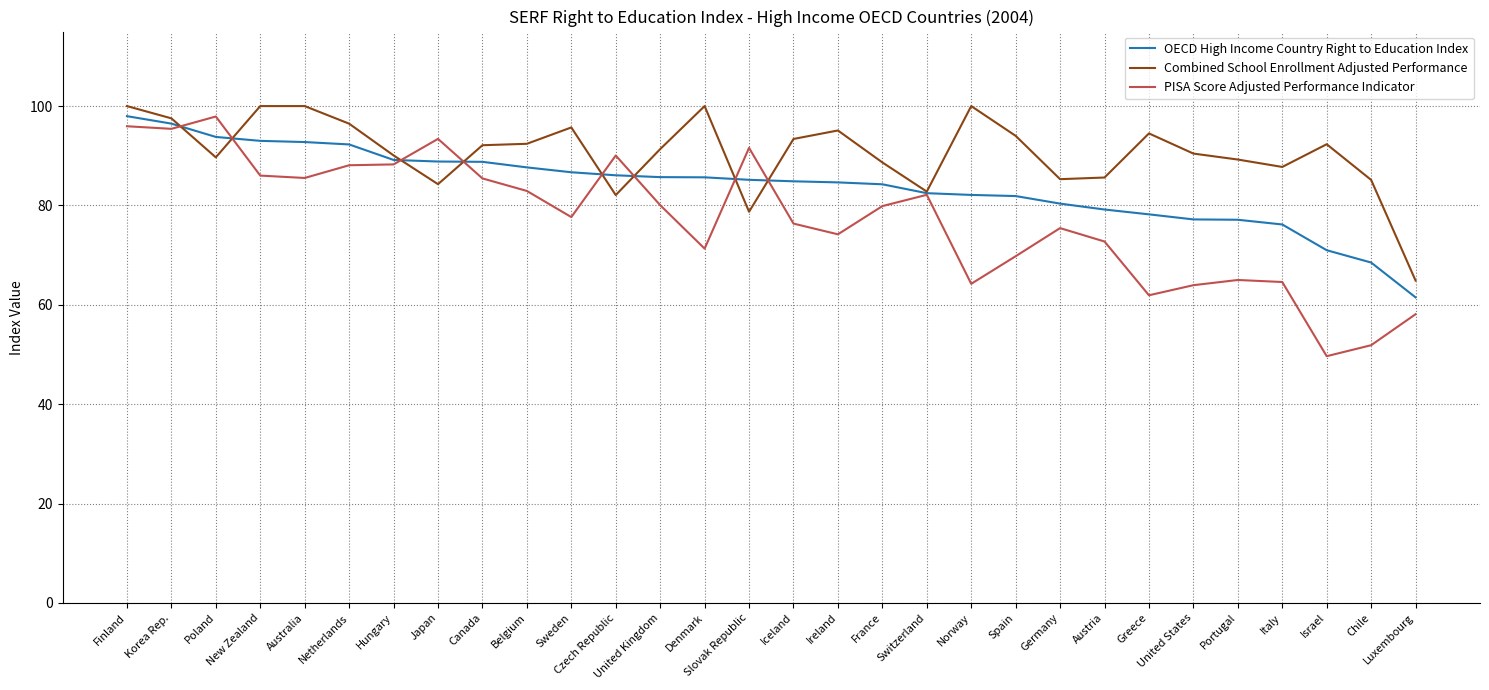

Which series has the largest total across all categories?

Combined School Enrollment Adjusted Performance